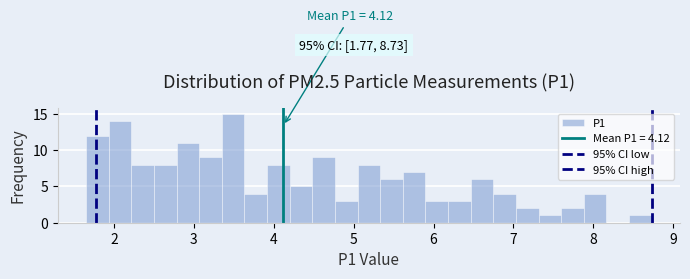

Read against the x-axis, roughly where is the centre of the tallest bar?

3.5